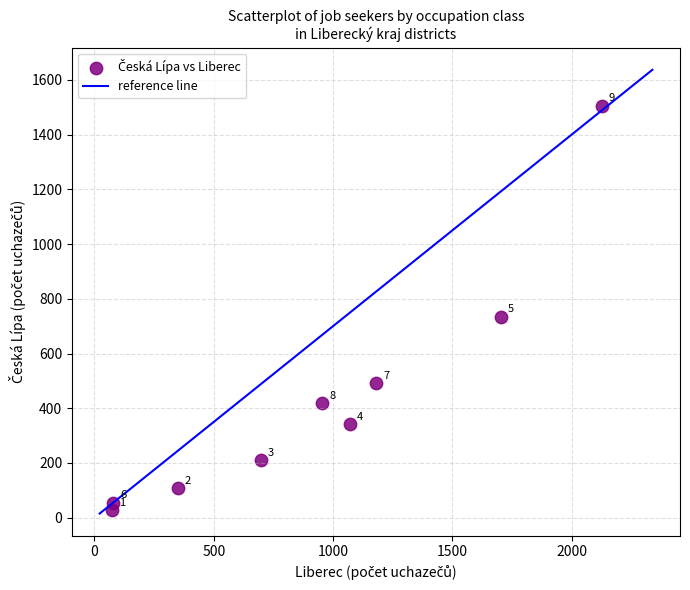

What is the average X value?

915